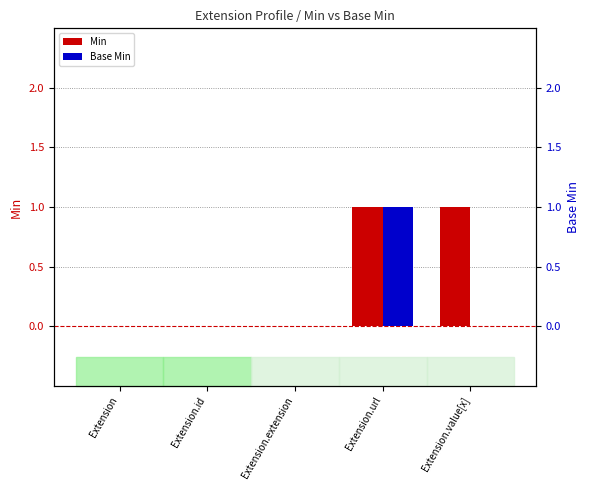

Which series has the largest total across all categories?

Min